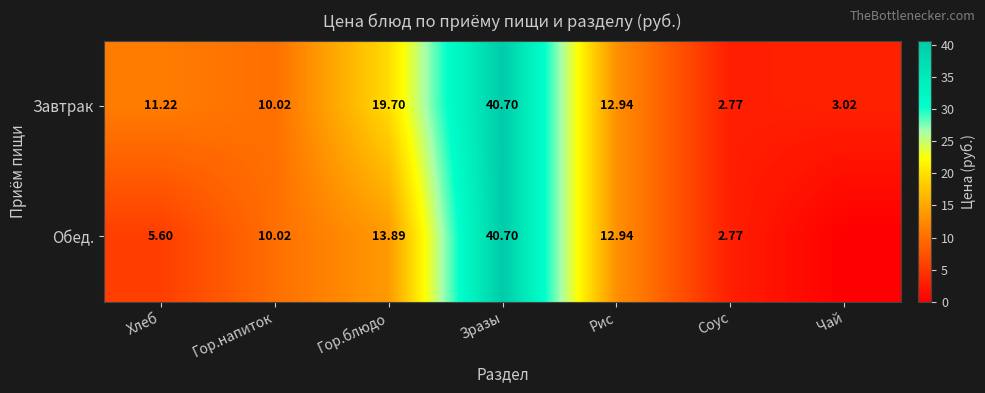

Where does the Завтрак series first go above 11?

Хлеб